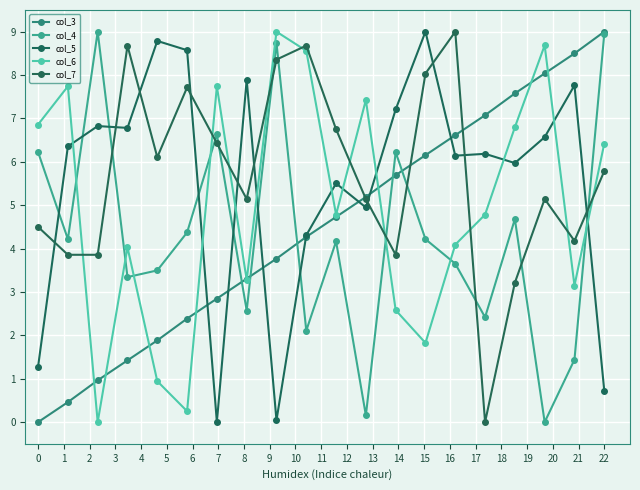

How many data points does each series have?

20